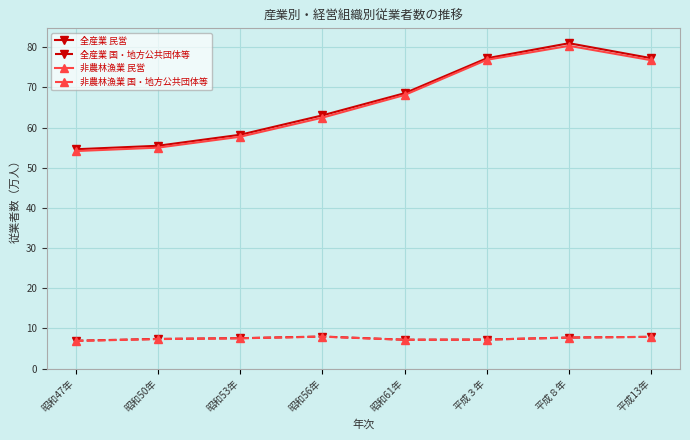

True or false: 全産業 民営 has more than 1 interior local peaks.

False